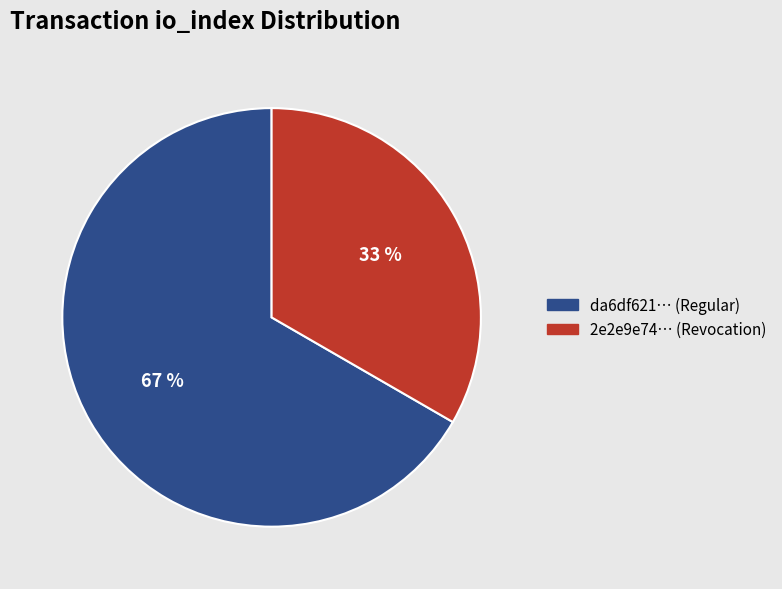

To the nearest percent, what is the average slice percentage?

50%